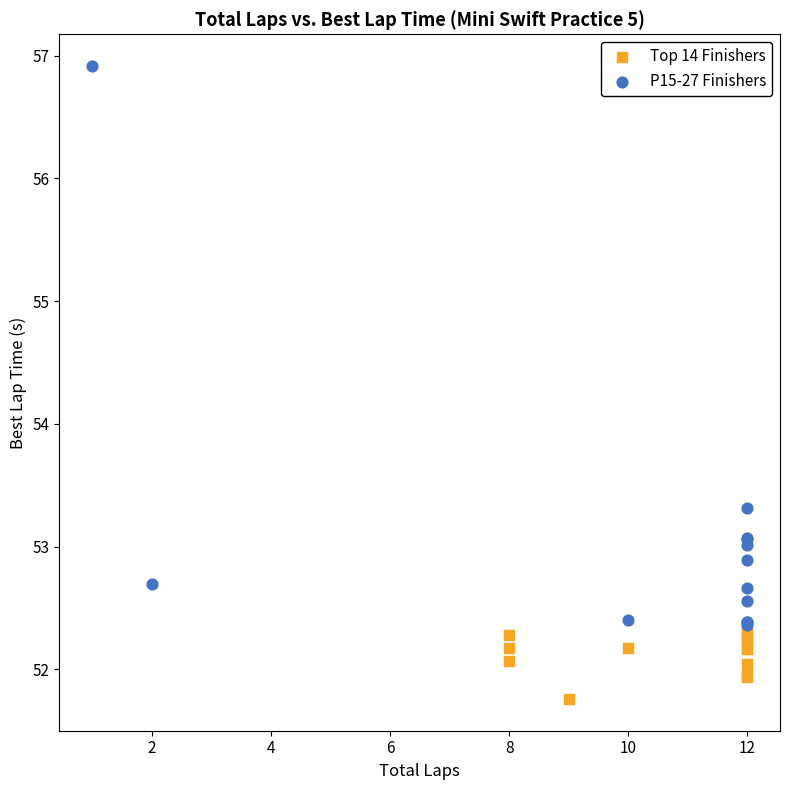

Which series reaches the minimum Y coordinate?

Top 14 Finishers